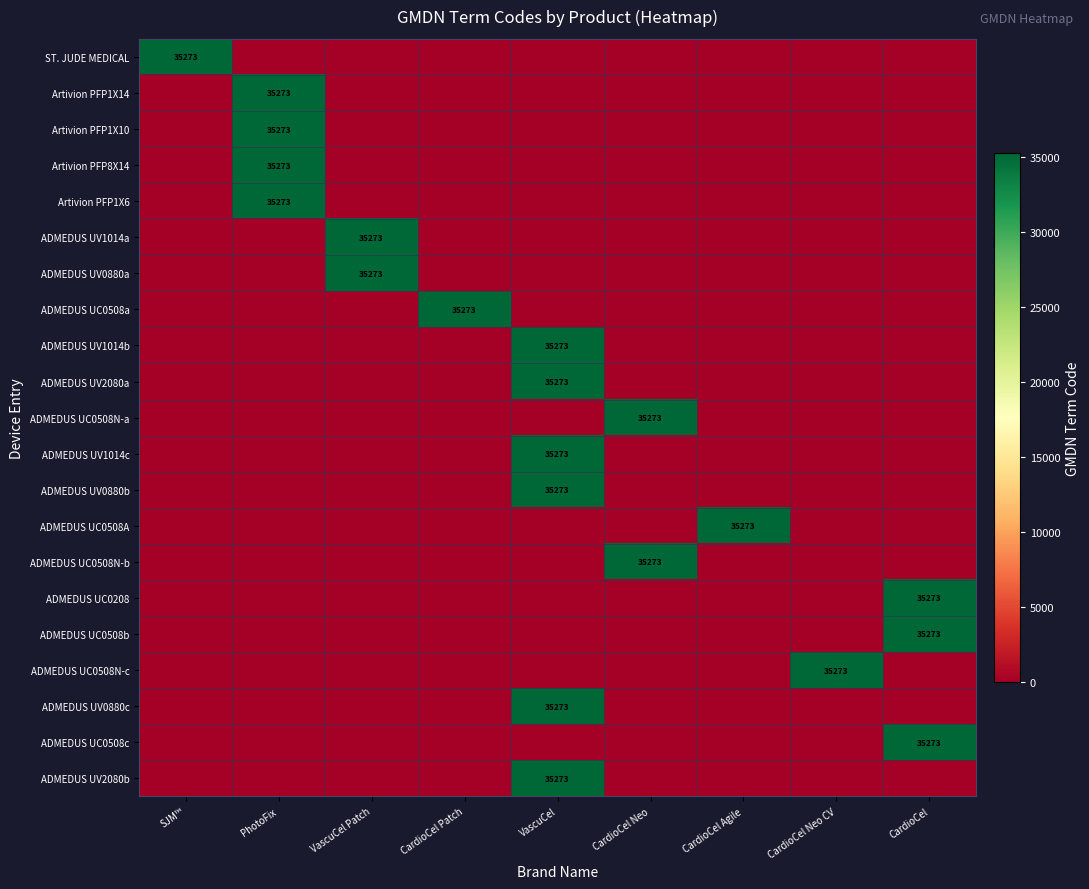

Which series has the largest total across all categories?

ST. JUDE MEDICAL